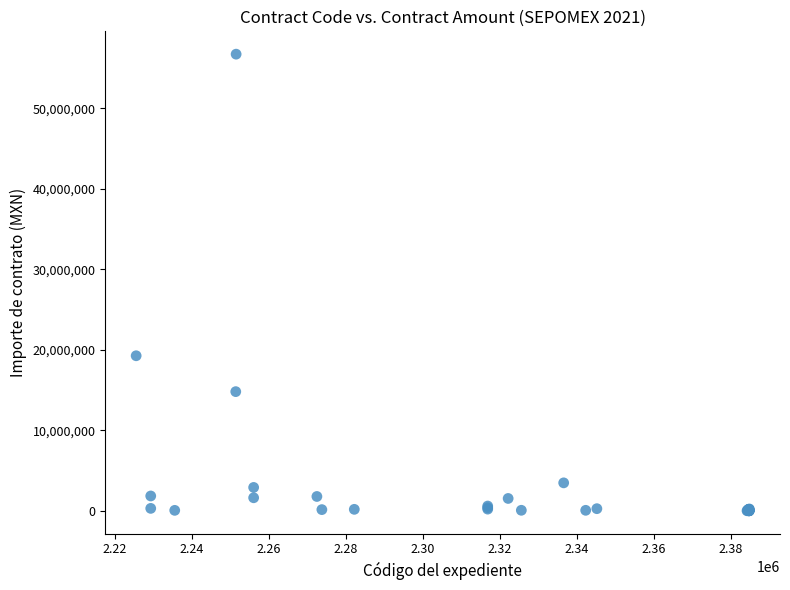

What Y value in the scatter plot is closest to 28365228?

19273102.0